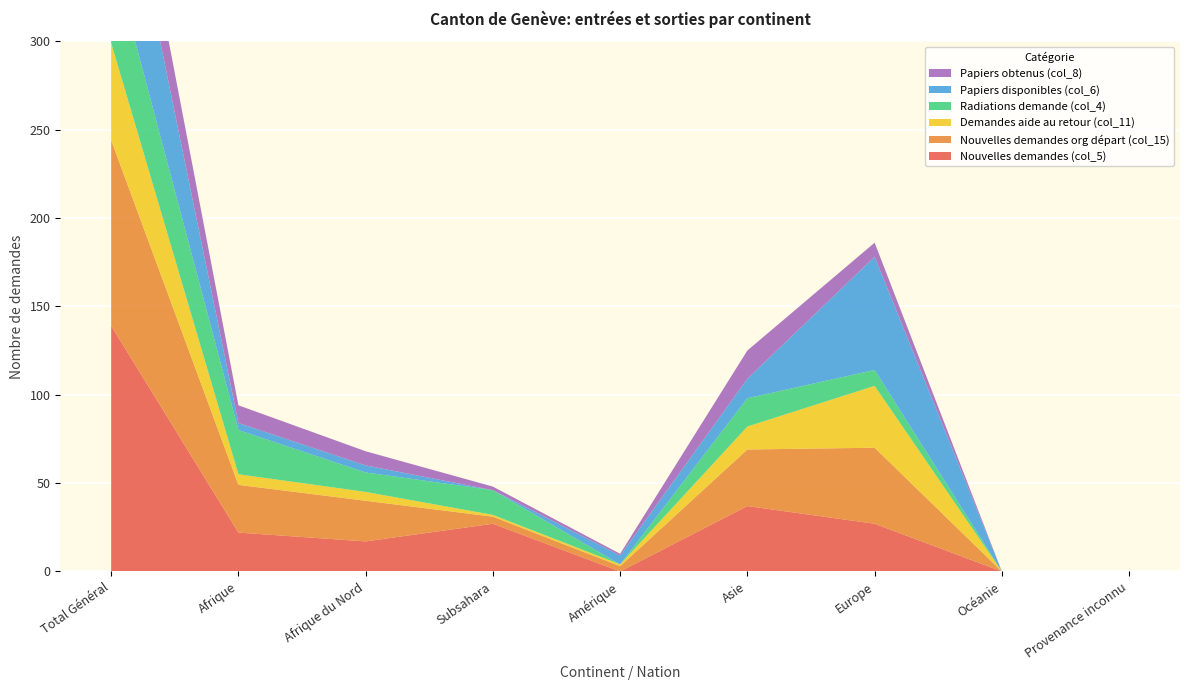

Reading left to right, transcribe all the data shown in this chart.

Nouvelles demandes (col_5): Total Général=139	Afrique=22	Afrique du Nord=17	Subsahara=27	Amérique=0	Asie=37	Europe=27	Océanie=0	Provenance inconnu=0
Nouvelles demandes org départ (col_15): Total Général=105	Afrique=27	Afrique du Nord=23	Subsahara=4	Amérique=3	Asie=32	Europe=43	Océanie=0	Provenance inconnu=0
Demandes aide au retour (col_11): Total Général=55	Afrique=6	Afrique du Nord=5	Subsahara=1	Amérique=1	Asie=13	Europe=35	Océanie=0	Provenance inconnu=0
Radiations demande (col_4): Total Général=52	Afrique=25	Afrique du Nord=11	Subsahara=14	Amérique=0	Asie=16	Europe=9	Océanie=0	Provenance inconnu=0
Papiers disponibles (col_6): Total Général=84	Afrique=4	Afrique du Nord=4	Subsahara=0	Amérique=5	Asie=11	Europe=64	Océanie=0	Provenance inconnu=0
Papiers obtenus (col_8): Total Général=35	Afrique=10	Afrique du Nord=8	Subsahara=2	Amérique=1	Asie=16	Europe=8	Océanie=0	Provenance inconnu=0